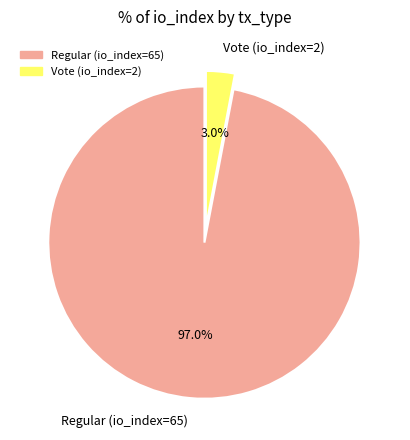

How many segments does this pie chart have?

2